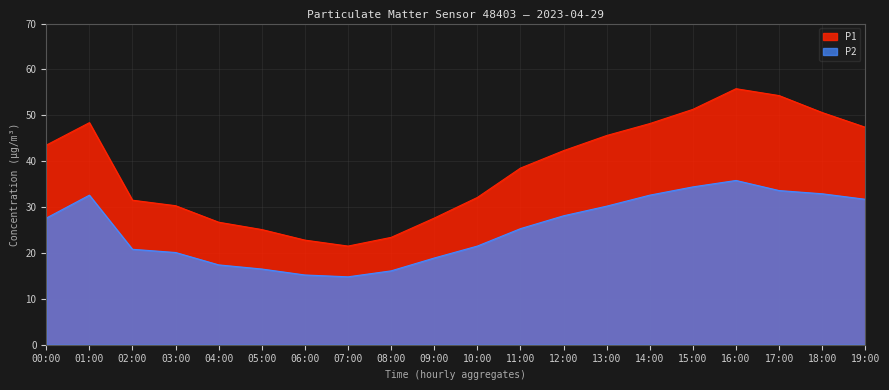

List the series in order of their overall mean, lowest first.

P2, P1